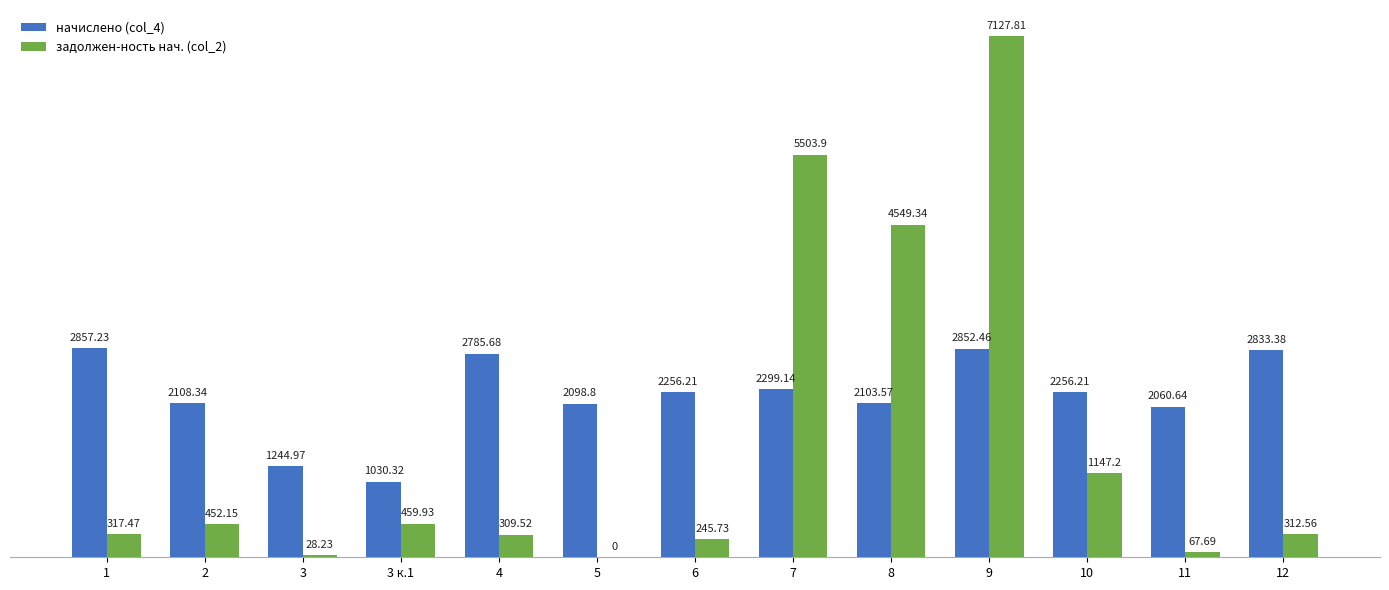

The задолжен-ность нач. (col_2) series shows 2558.7 at 8. True or false?

False